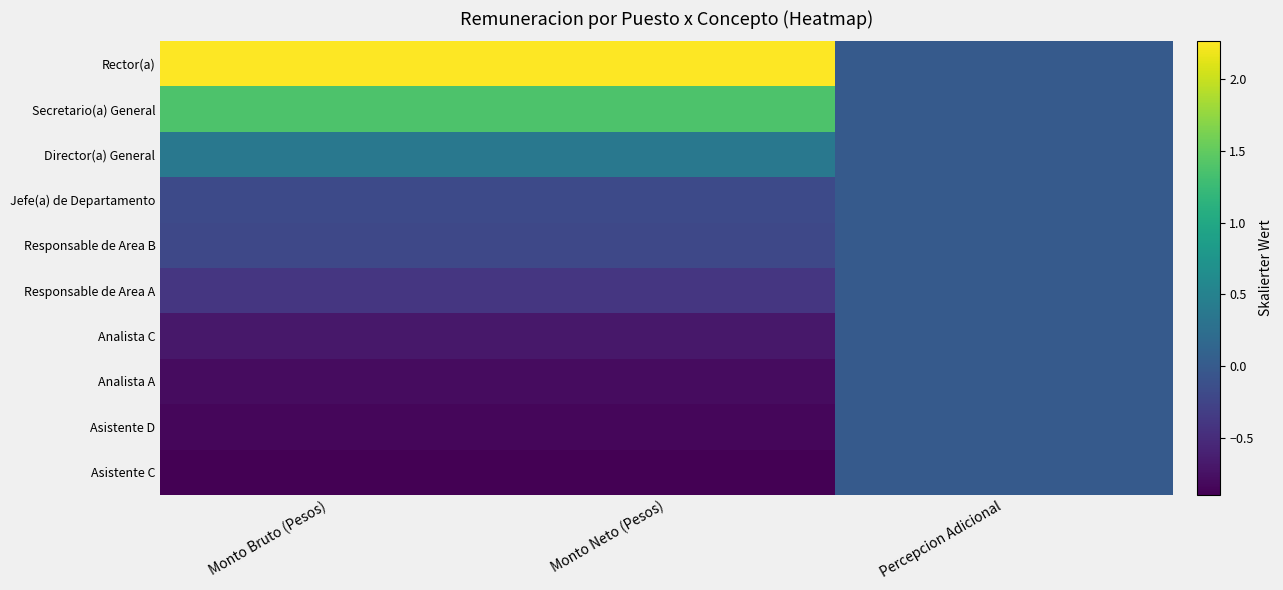

List the series in order of their peak value, highest first.

Rector(a), Secretario(a) General, Director(a) General, Jefe(a) de Departamento, Responsable de Area B, Responsable de Area A, Analista C, Analista A, Asistente D, Asistente C